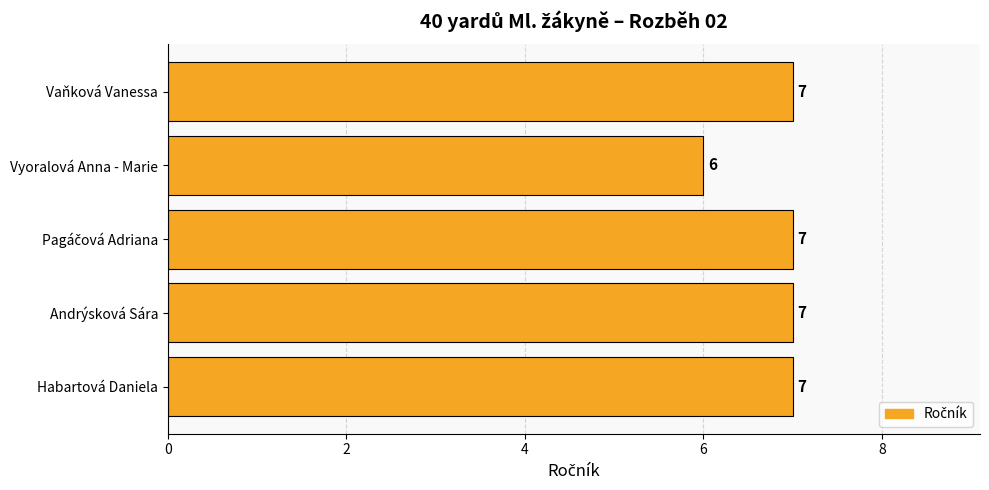

Is it true that the value at Vaňková Vanessa is 11?

False